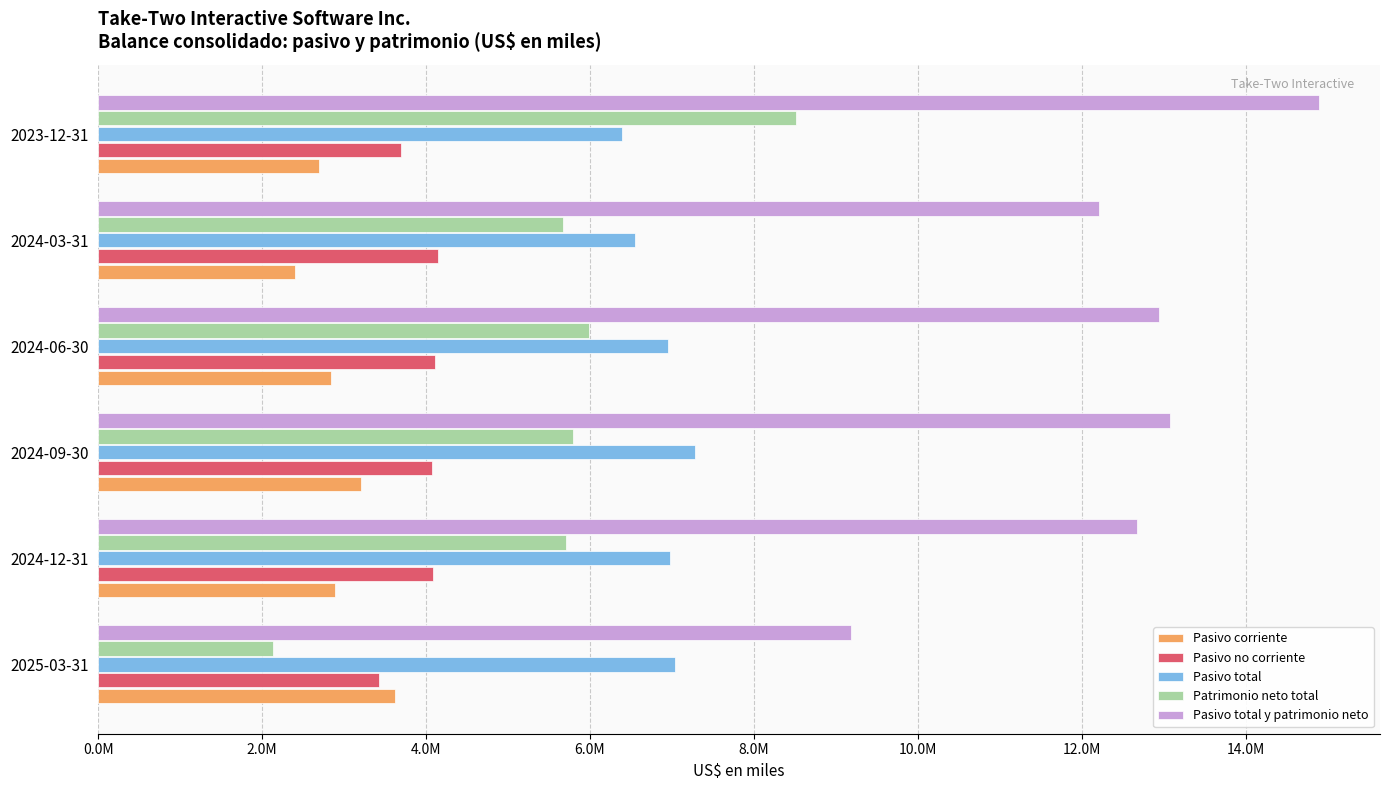

What are all the series names shown in the legend?

Pasivo corriente, Pasivo no corriente, Pasivo total, Patrimonio neto total, Pasivo total y patrimonio neto